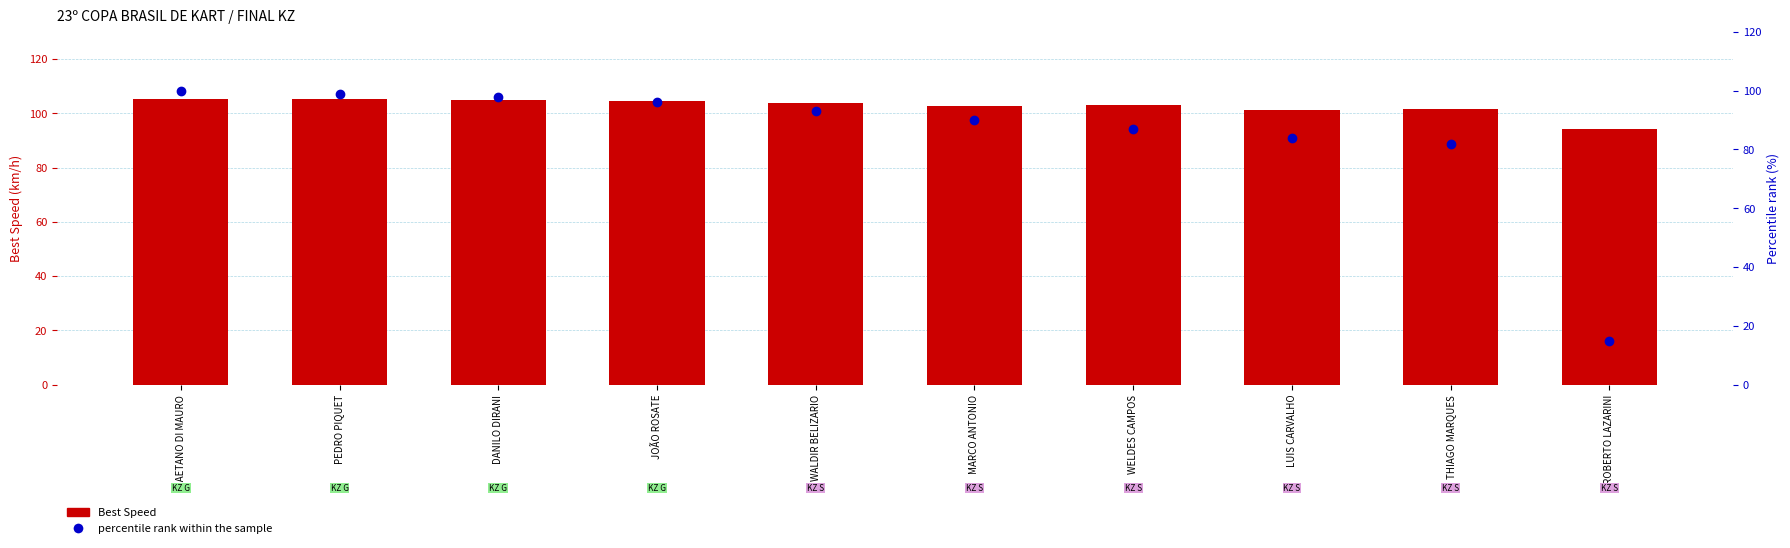

How many data points in percentile rank within the sample are less than 93?

5